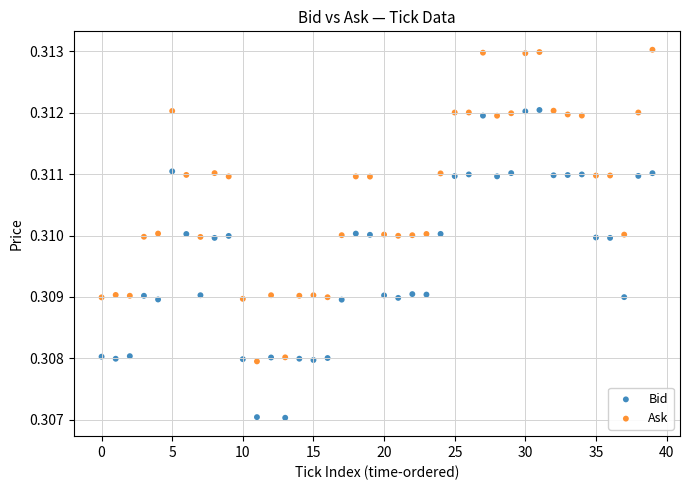

Which series contains the highest Y value?

Ask